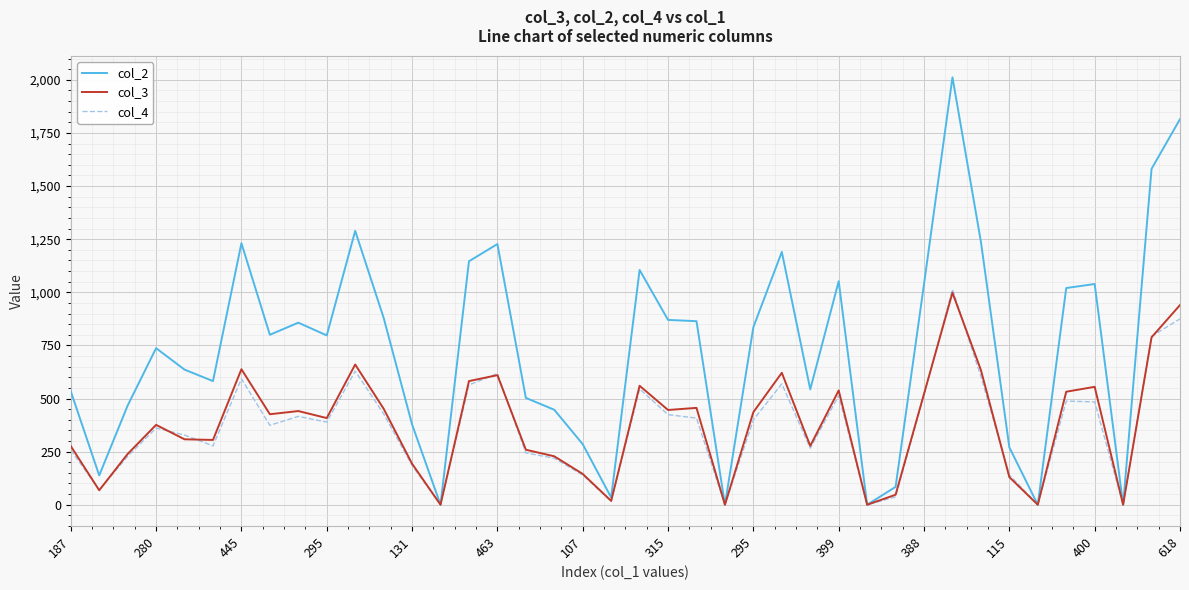

Which series has the widest spread of values?

col_2